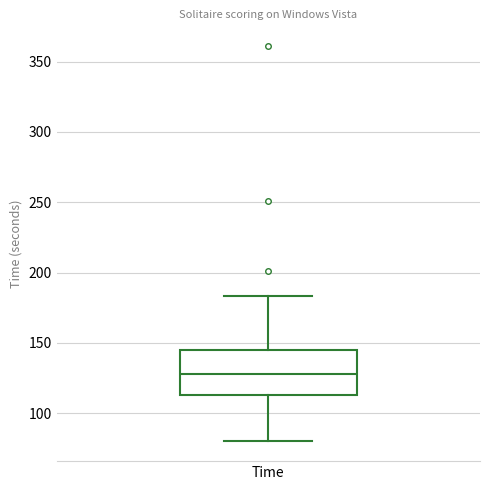

Read this box plot against the y-axis: the position of the median line, the range covered by the box, and the ends of both whiskers. The values are not printed on the chart, so give them approximately, as read against the axis.

median 130, box 115 to 145, whiskers 80 to 185